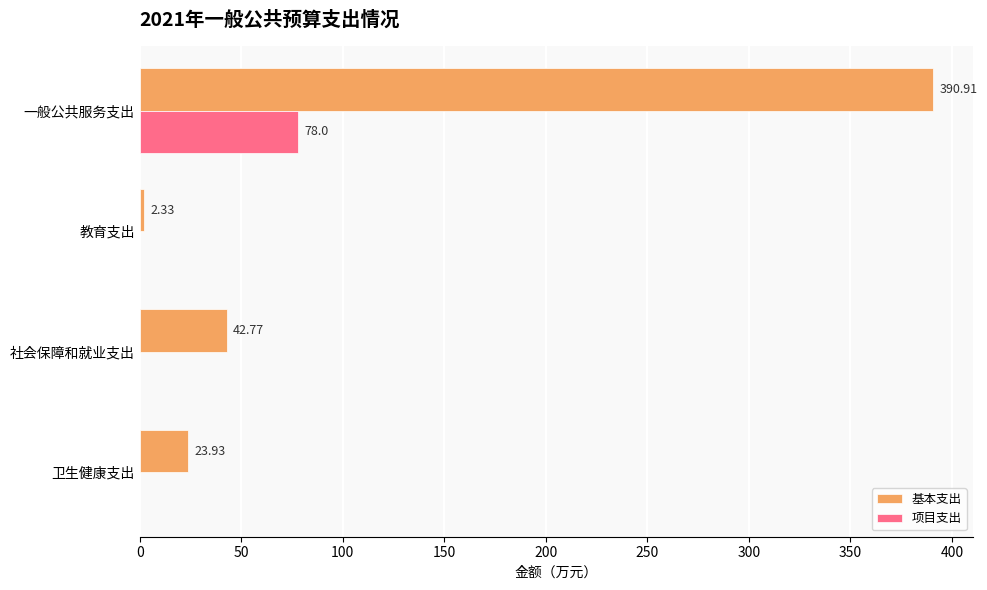

Which category has the highest value across all series?

一般公共服务支出